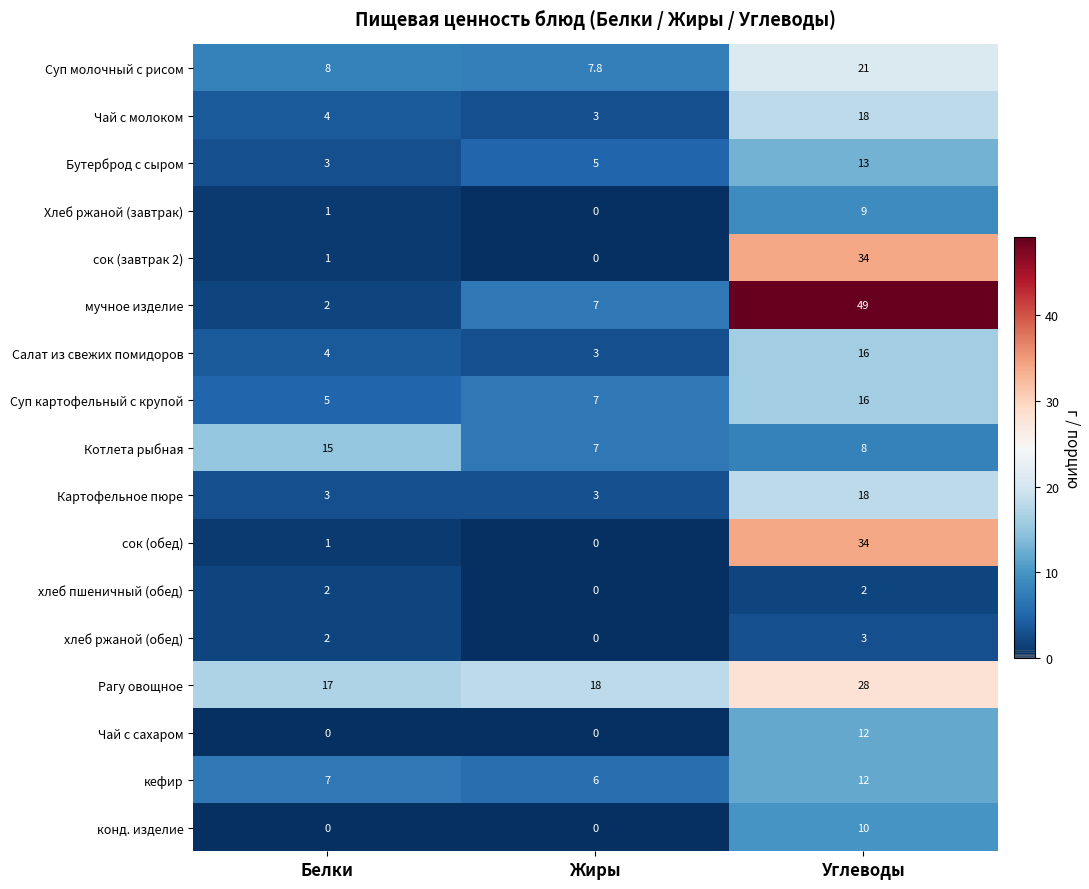

The value of сок (обед) at Жиры is 0.0. True or false?

True